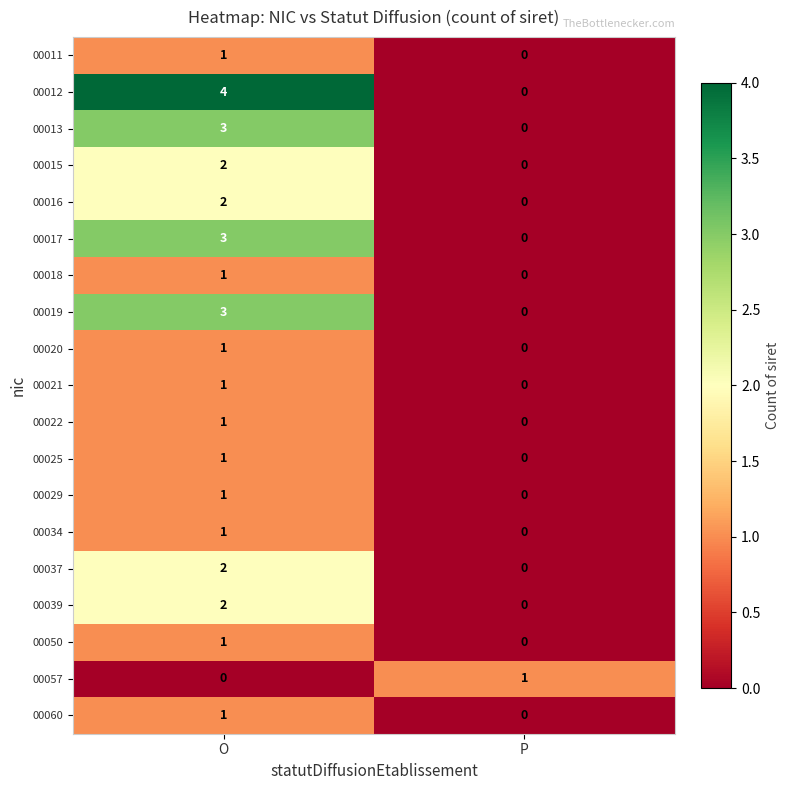

What is the sum of all 00019 values?

3